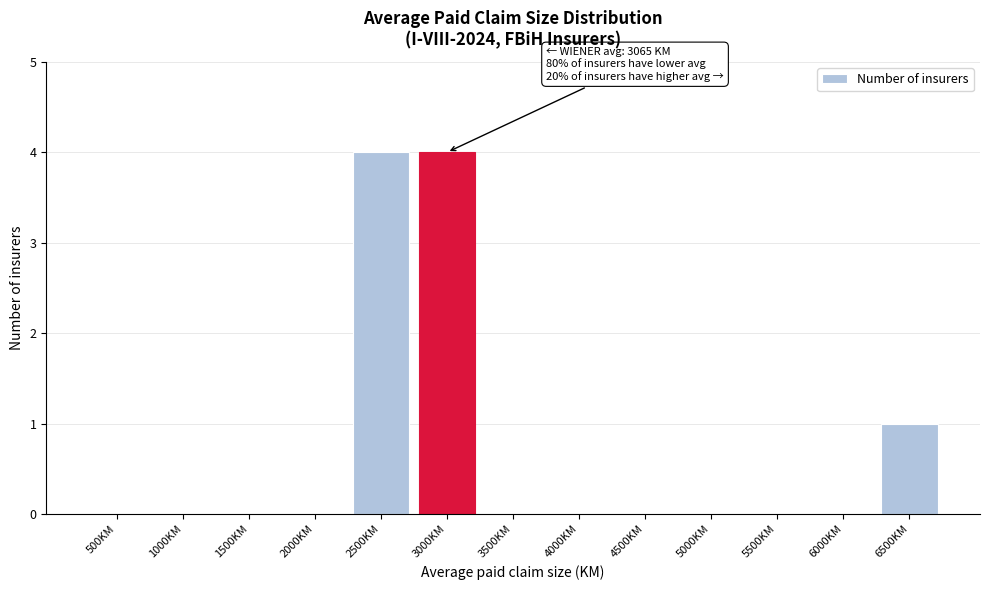

Reading left to right, extract all data points from this chart.

500KM=0	1000KM=0	1500KM=0	2000KM=0	2500KM=4	3000KM=4	3500KM=0	4000KM=0	4500KM=0	5000KM=0	5500KM=0	6000KM=0	6500KM=1